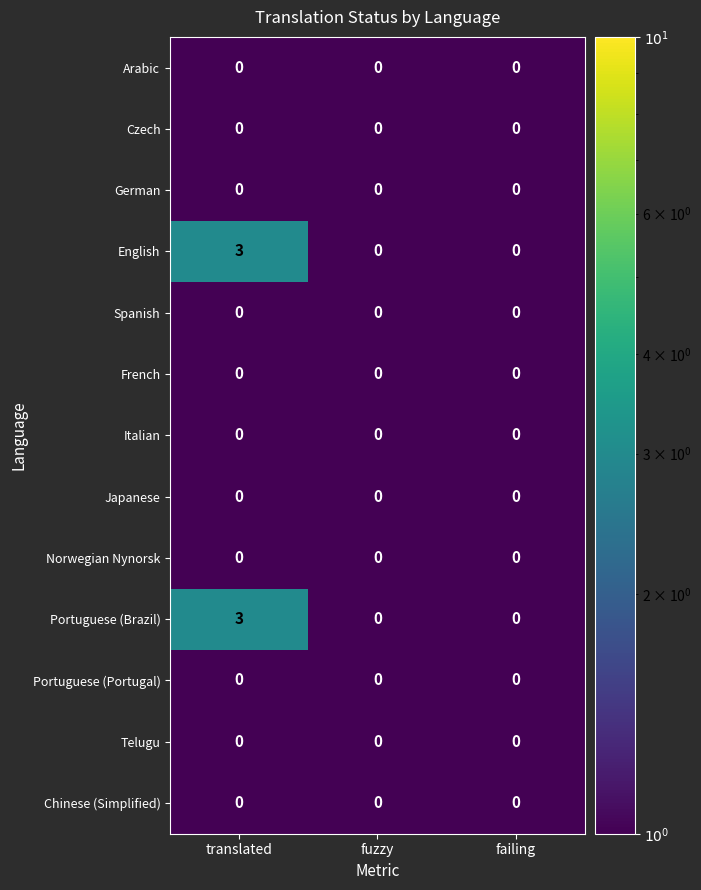

True or false: Japanese has a value of 0 at translated.

True